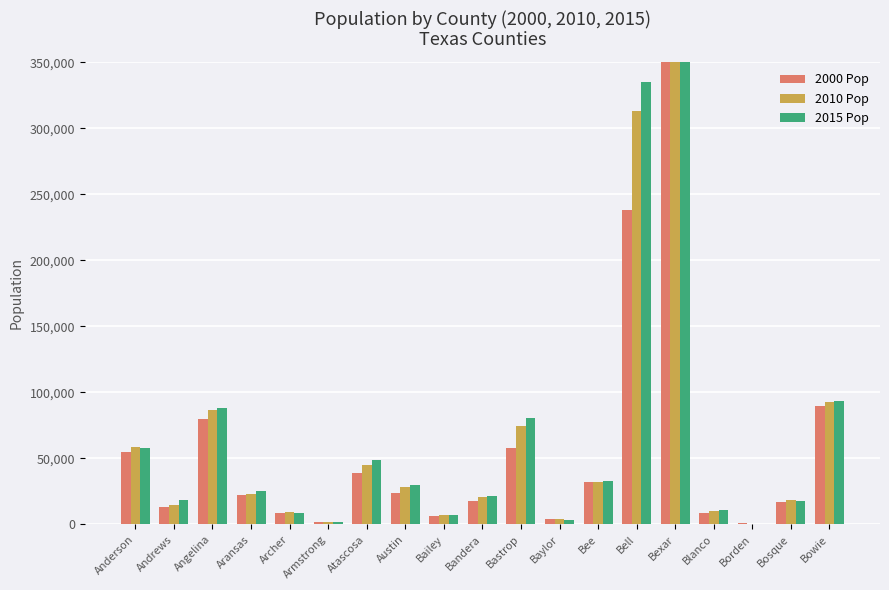

What is the total value across all series at Aransas?

71047